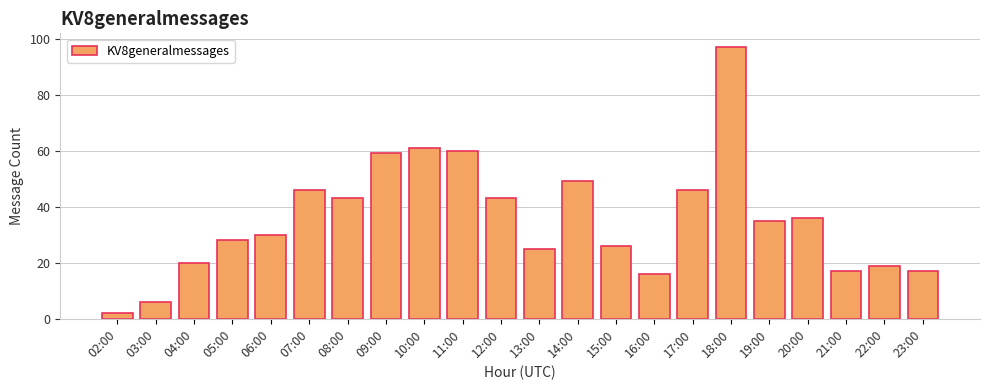

Where does the data first go above 35?

07:00